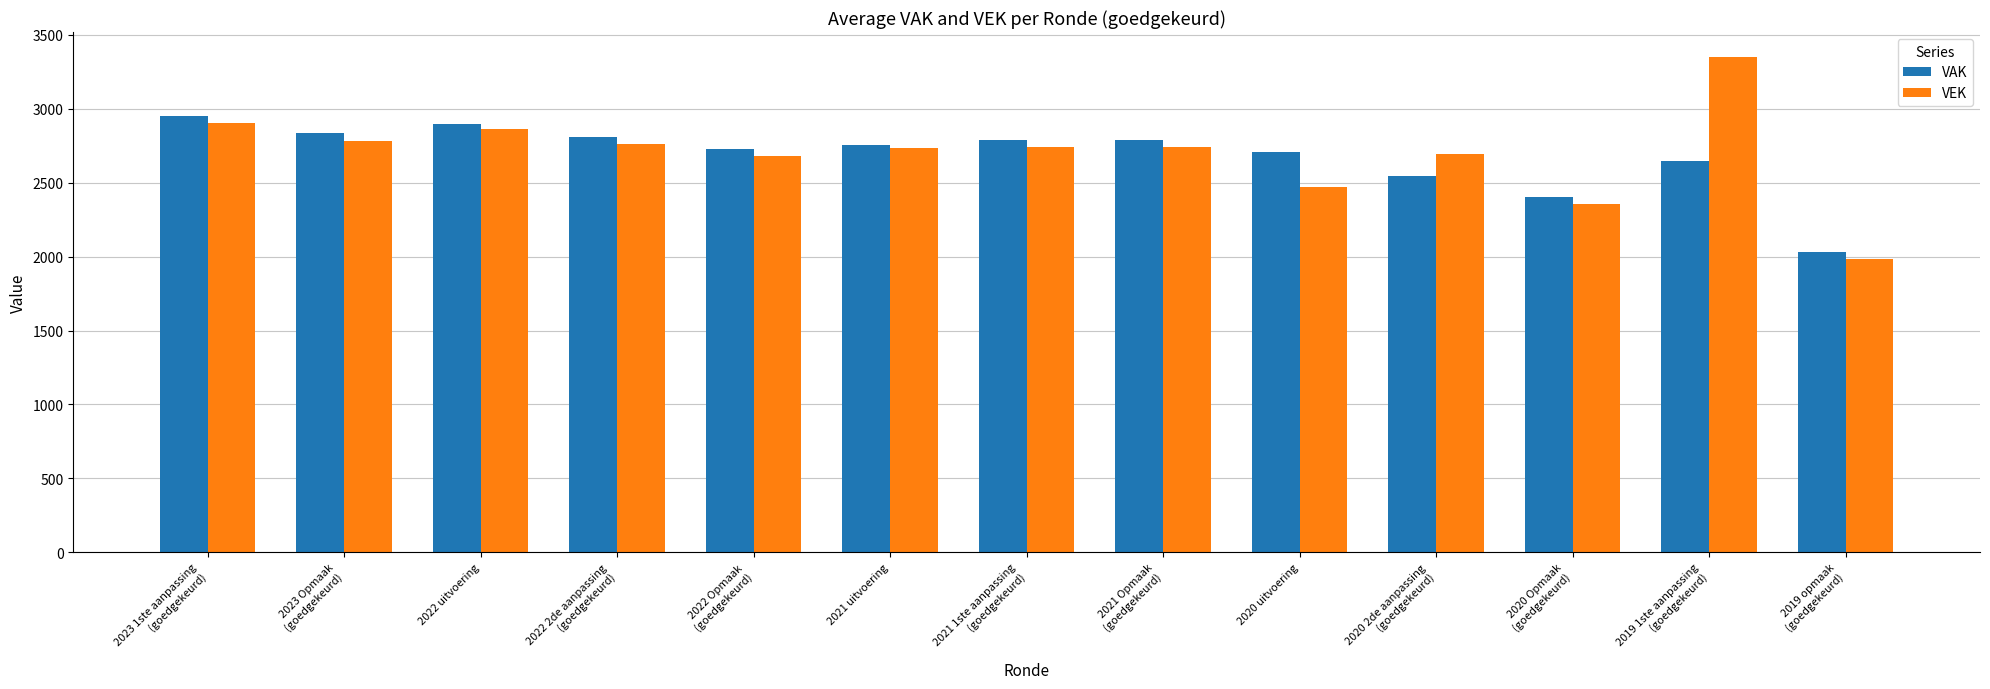

What is the difference between the maximum and minimum values in the VEK series?

1368